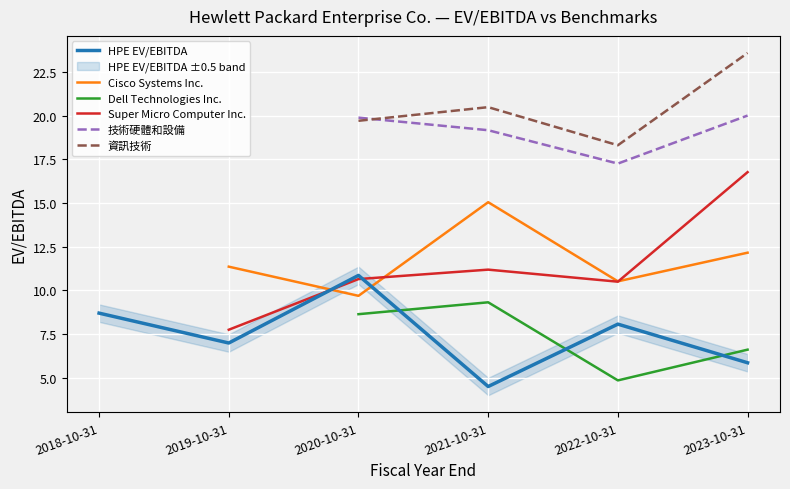

Read the HPE EV/EBITDA value at 2020-10-31.

10.9